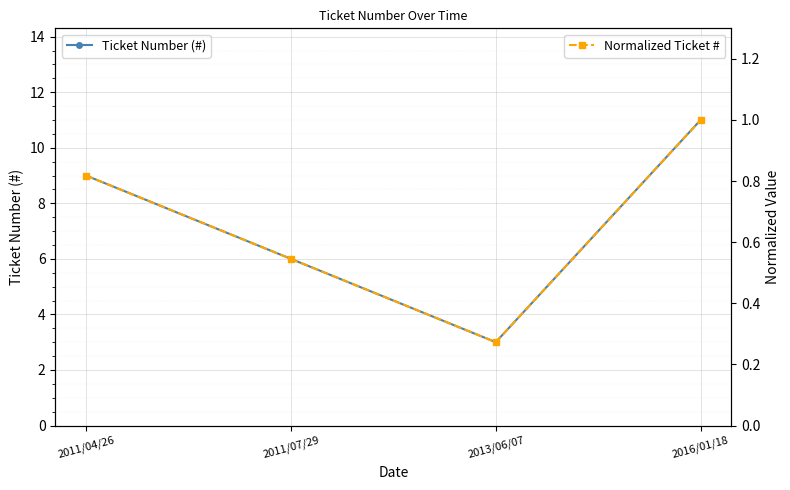

How many interior local valleys does the Ticket Number (#) series have?

1